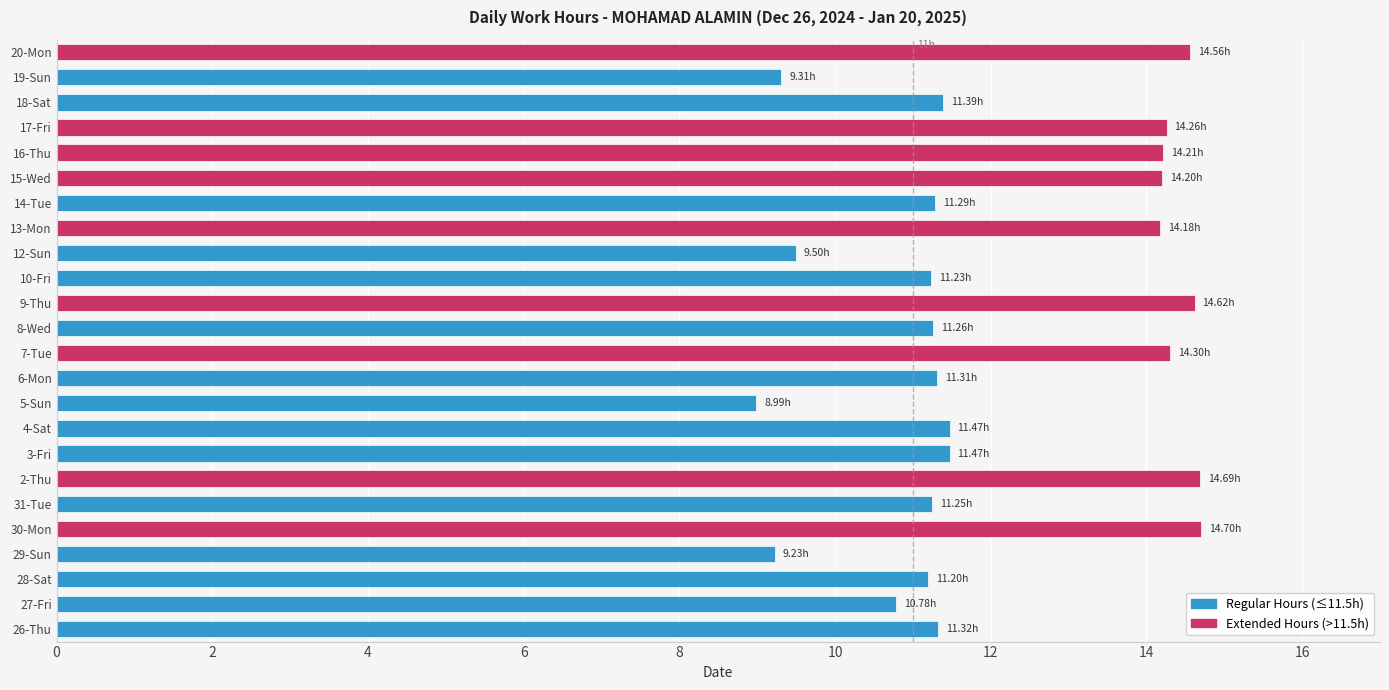

What is the difference between the values at 10-Fri and 5-Sun?

2.2